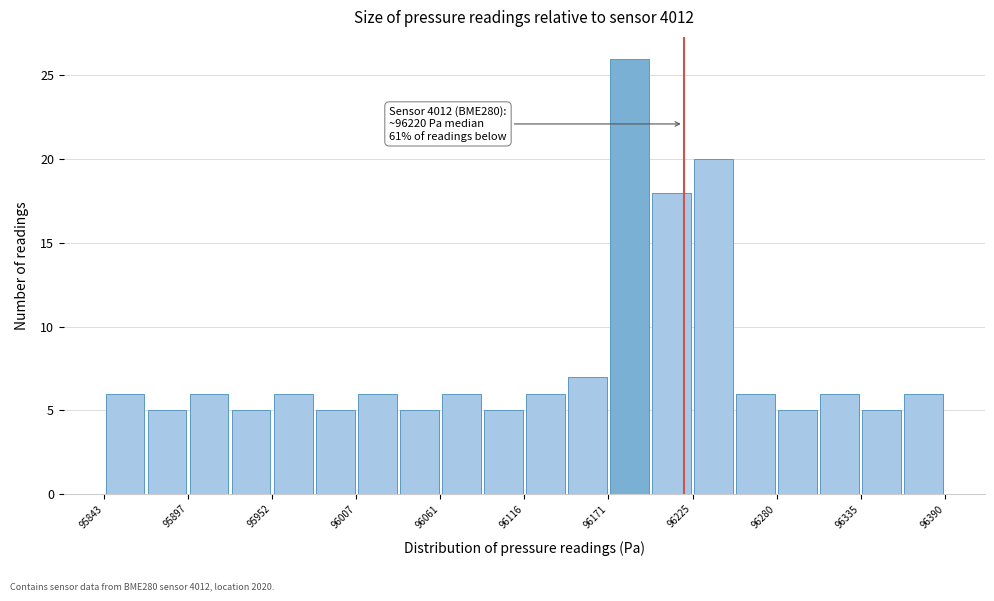

Around what value on the x-axis is the tallest bar? Give the approximate position of its centre, as read against the axis.

96180